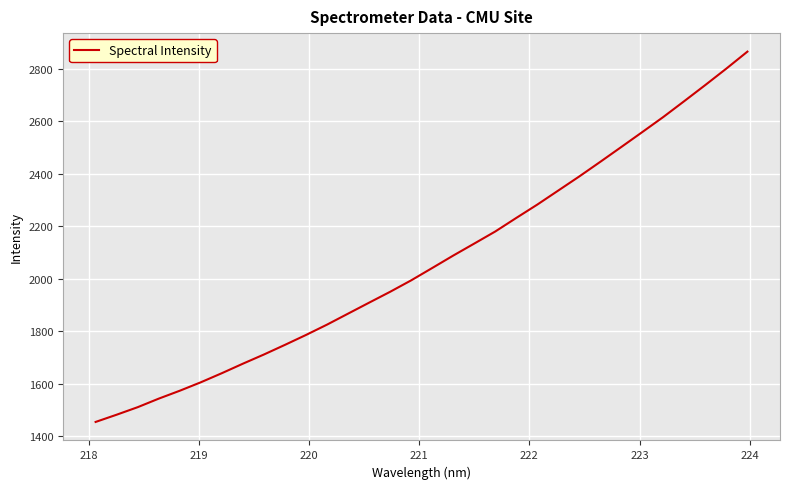

What is the difference between the maximum and minimum values?

1412.6